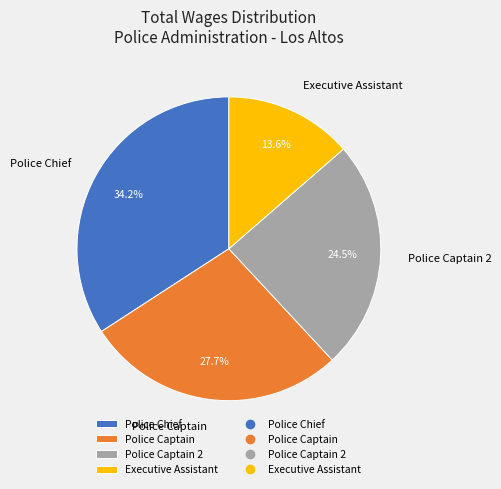

How many segments does this pie chart have?

4